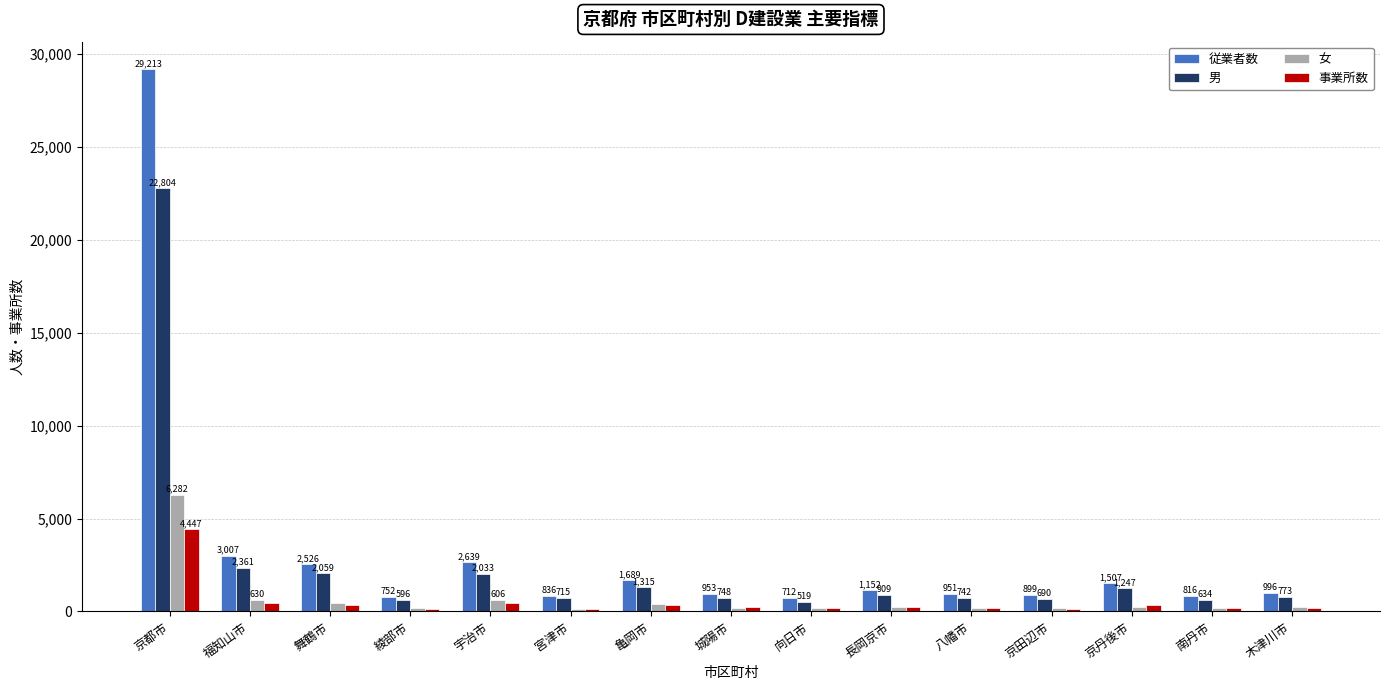

At how many categories does at least one series exceed 11363?

1